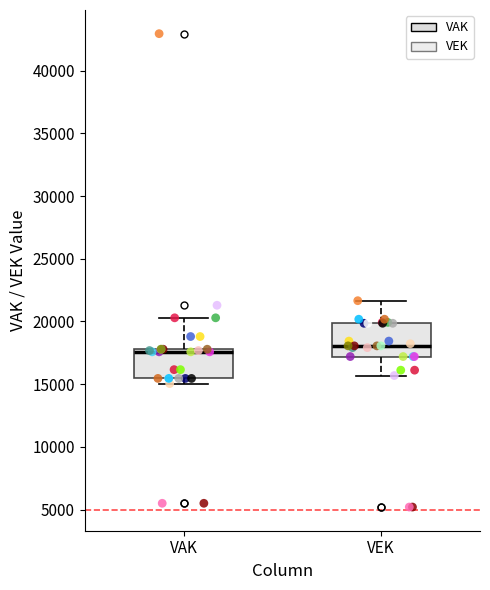

Reading left to right, read every box against the y-axis: the position of its median line, the range the box covers, and the ends of its whiskers. The values are not printed on the chart, so give them approximately, as read against the axis.

VAK: median 17500, box 15500 to 18000, whiskers 15000 to 20500
VEK: median 18000, box 17000 to 20000, whiskers 15500 to 21500